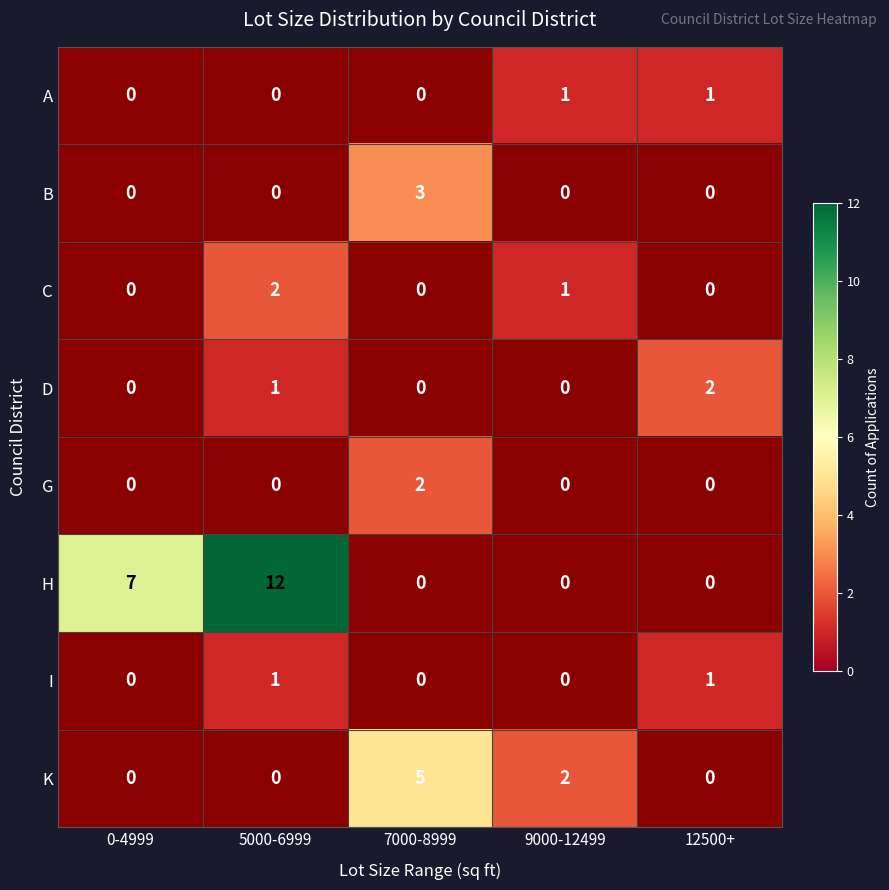

The value of I at 12500+ is 1. True or false?

True